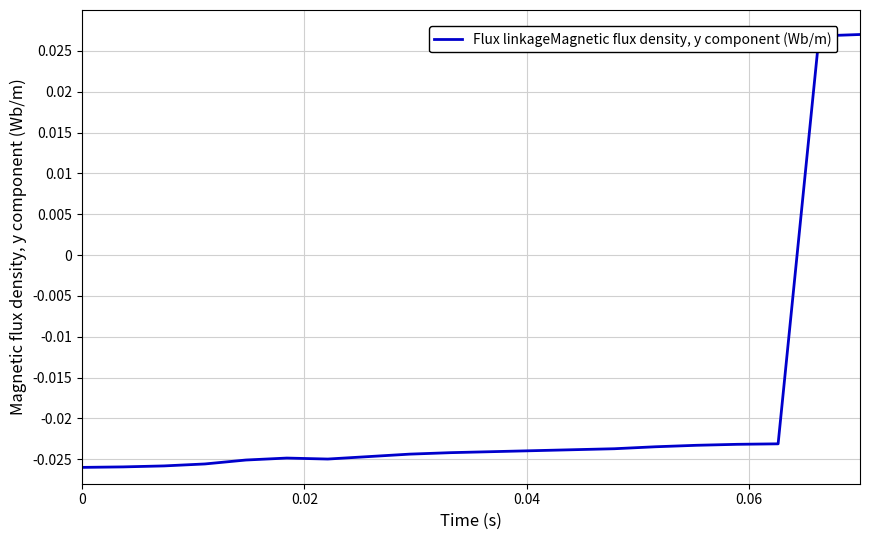

How many lines are shown in the chart?

1